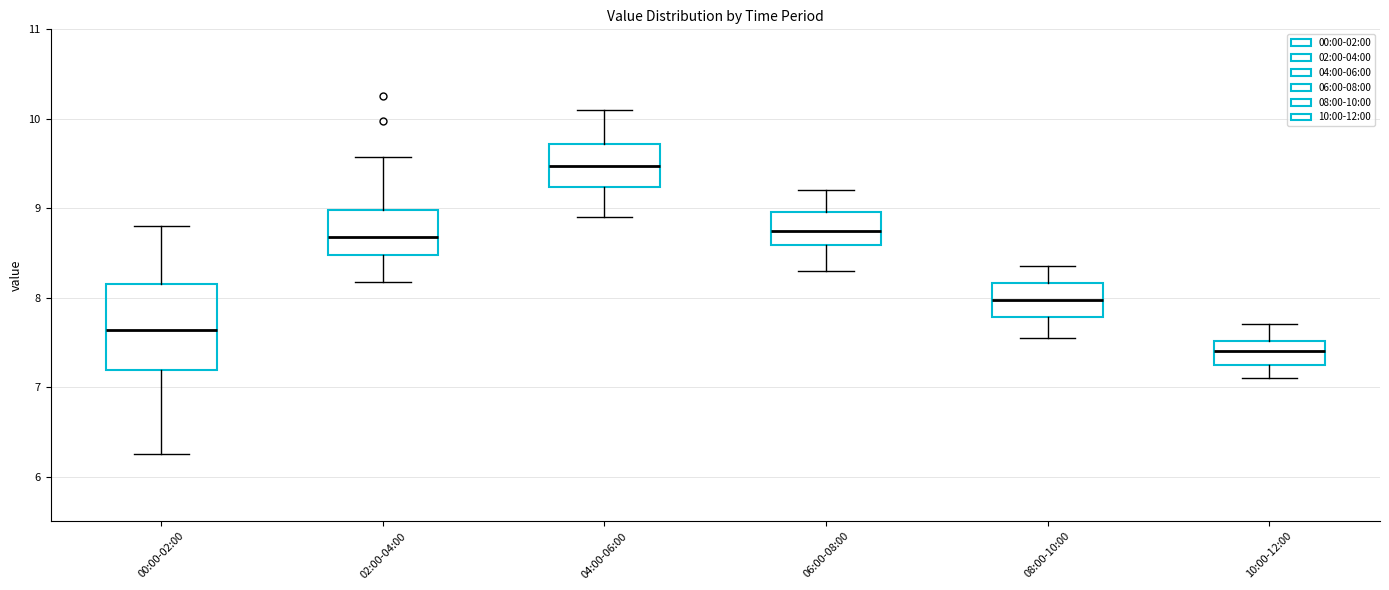

Reading left to right, read every box against the y-axis: the position of its median line, the range the box covers, and the ends of its whiskers. The values are not printed on the chart, so give them approximately, as read against the axis.

00:00-02:00: median 7.6, box 7.2 to 8.2, whiskers 6.3 to 8.8
02:00-04:00: median 8.7, box 8.5 to 9.0, whiskers 8.2 to 9.6
04:00-06:00: median 9.5, box 9.2 to 9.7, whiskers 8.9 to 10.1
06:00-08:00: median 8.8, box 8.6 to 9.0, whiskers 8.3 to 9.2
08:00-10:00: median 8.0, box 7.8 to 8.2, whiskers 7.6 to 8.4
10:00-12:00: median 7.4, box 7.3 to 7.5, whiskers 7.1 to 7.7